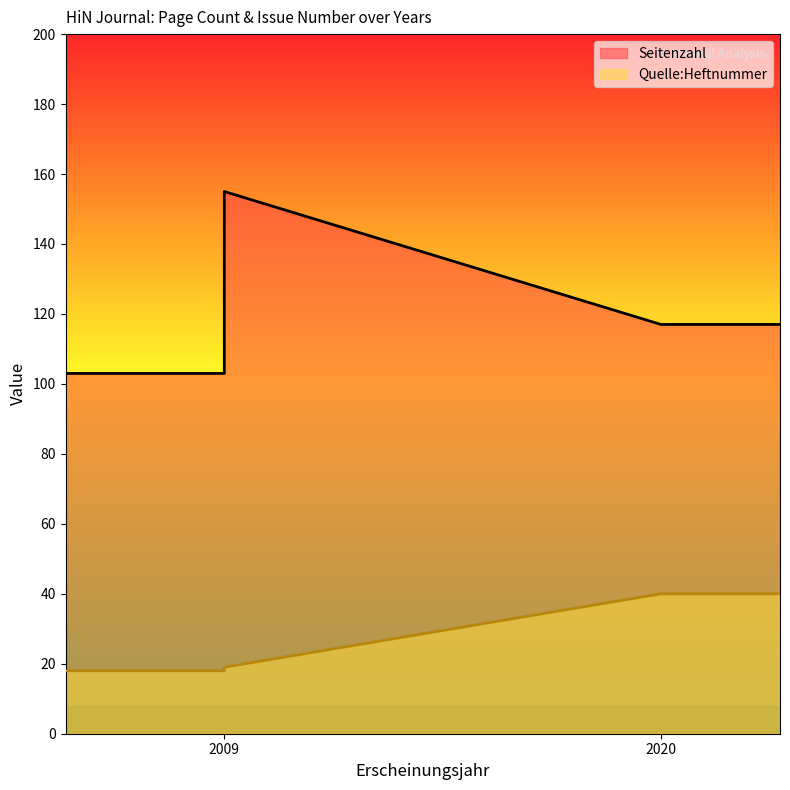

At which label is Seitenzahl closest to 129?

2020 (OPUS4-46903)